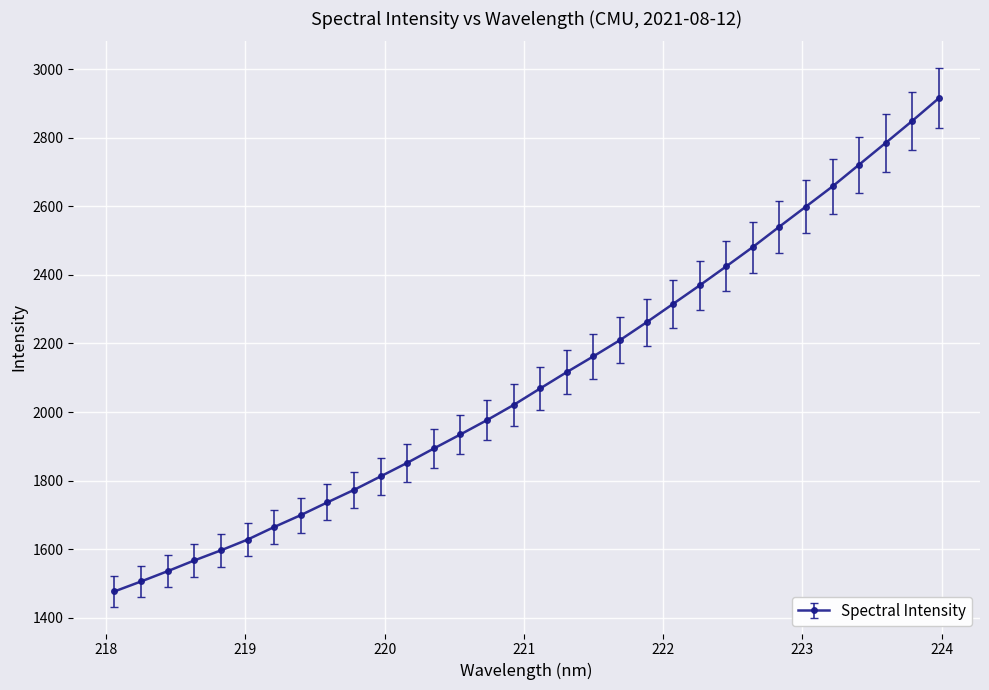

What is the difference between the maximum and minimum values?

1438.9